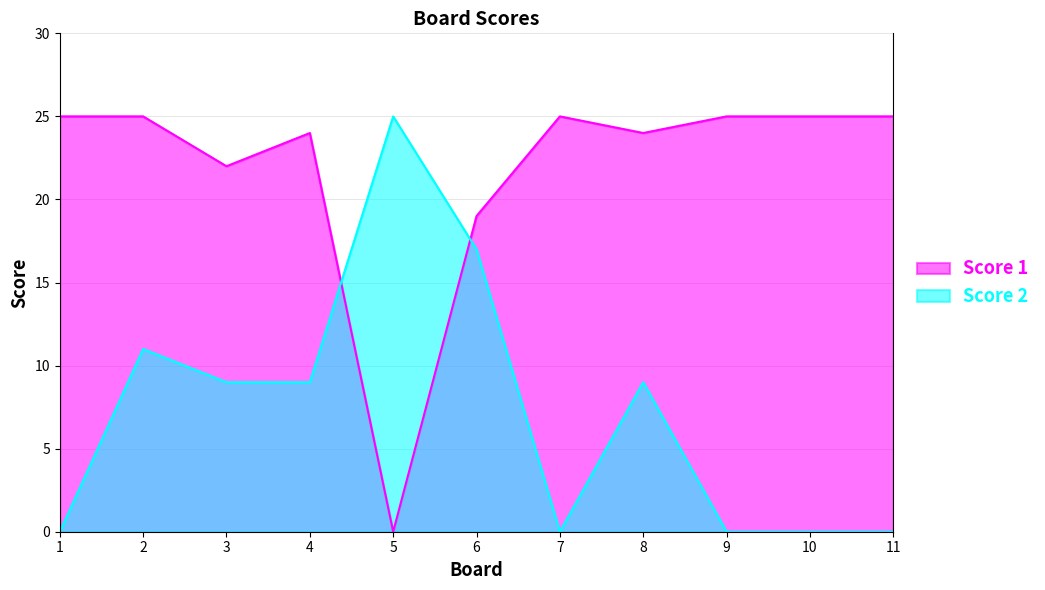

Is the value of Score 2 at 9 greater than the value of Score 1 at 3?

No